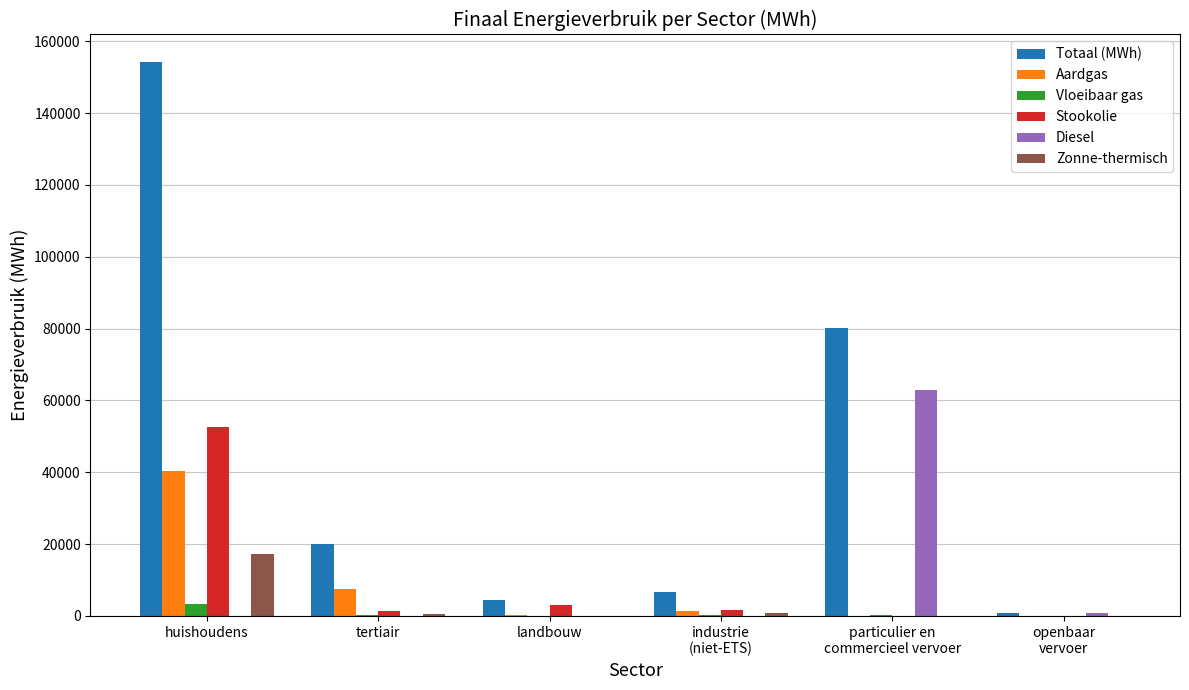

Are the bars grouped side by side (vs. stacked)?

Yes